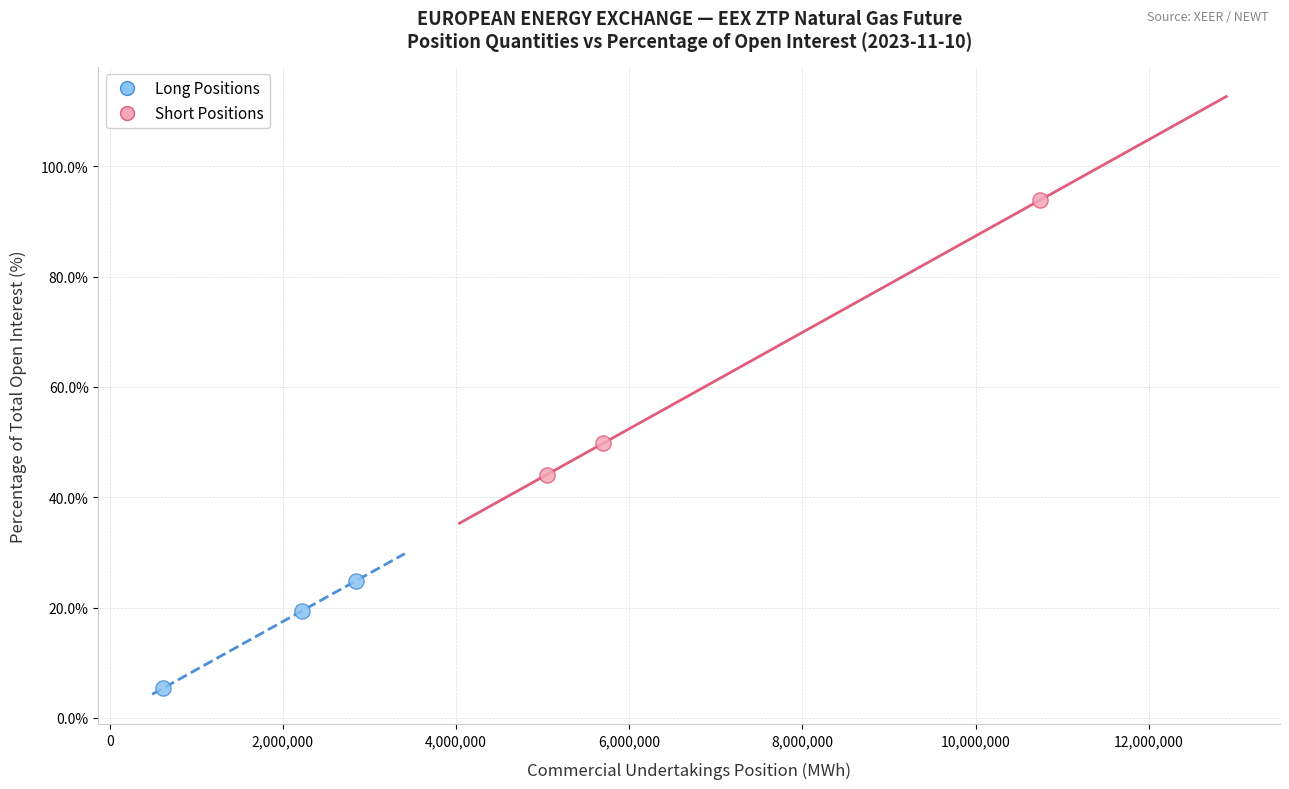

Which series has the largest Y range (max minus min)?

Short Positions